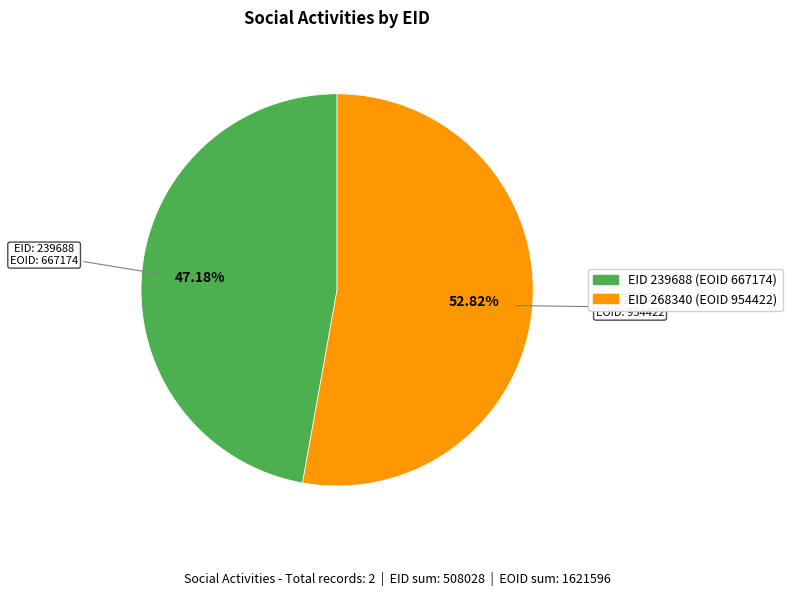

To the nearest percent, what is the difference between the largest and smallest slice percentages?

6%